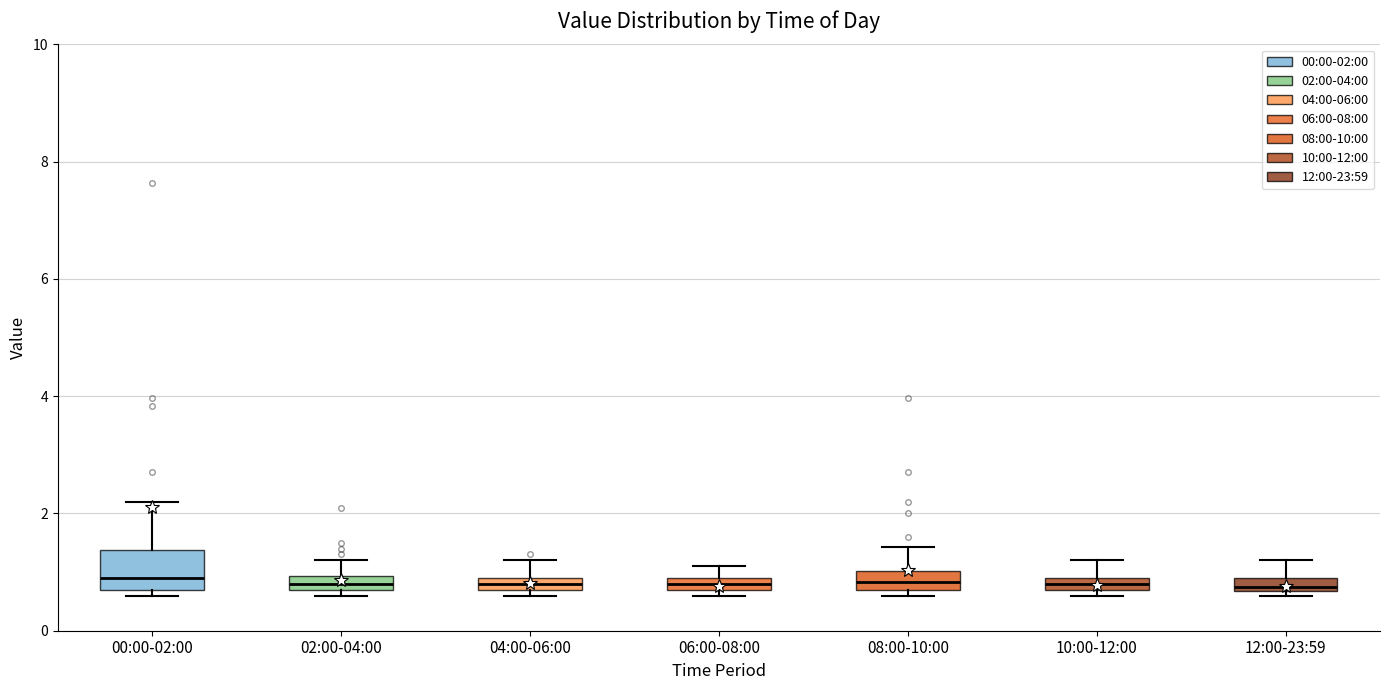

Which box is the tallest, from its lower edge to its upper edge?

00:00-02:00